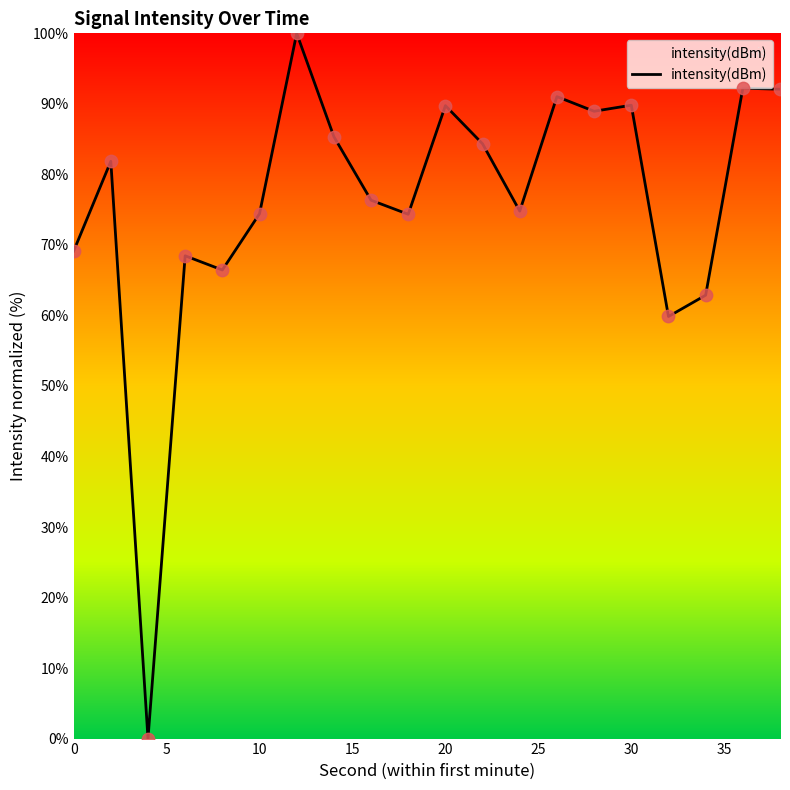

What is the difference between the maximum and minimum values?

100.0